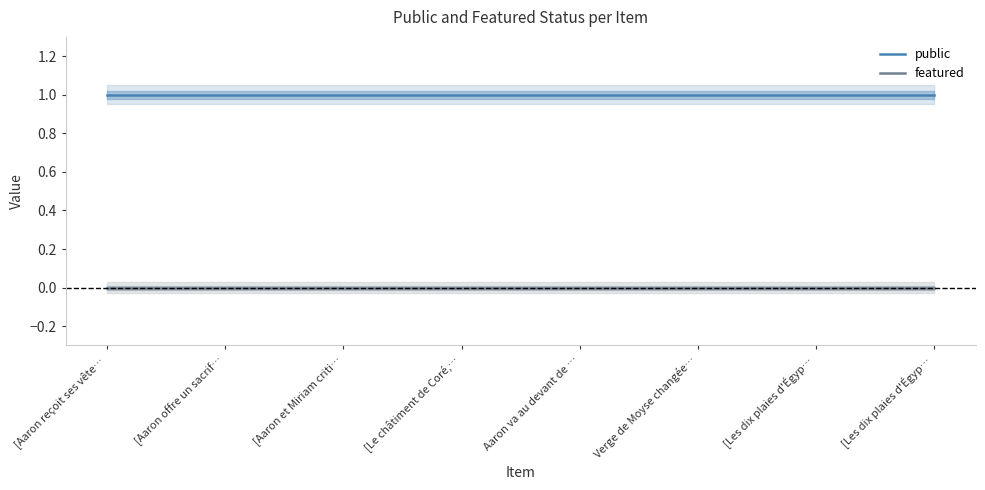

At which category is the sum across all series the highest?

[Aaron reçoit ses vête…